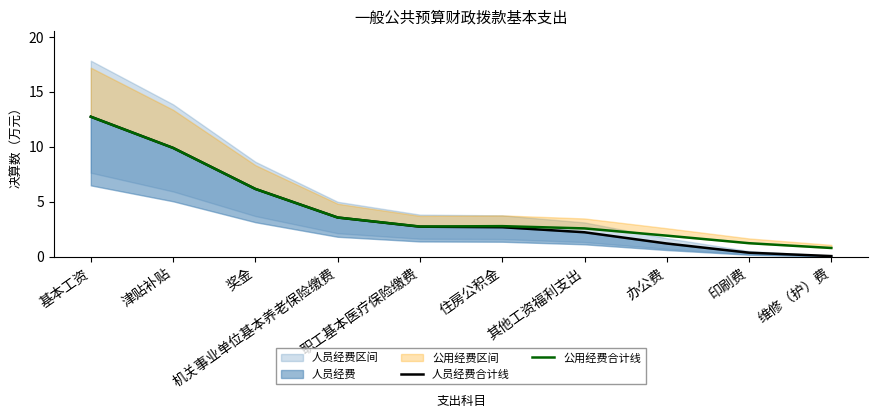

Between 职工基本医疗保险缴费 and 办公费, which series saw the biggest shift?

人员经费合计线